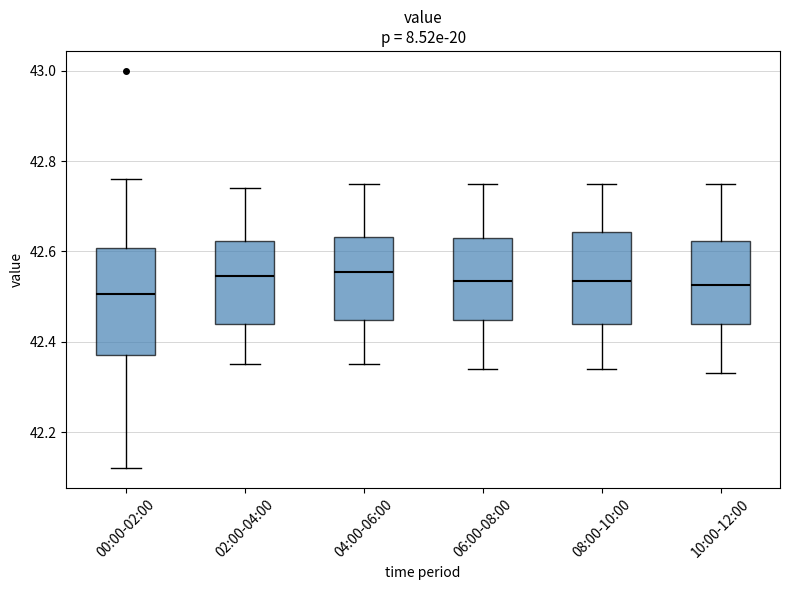

Reading left to right, read every box against the y-axis: the position of its median line, the range the box covers, and the ends of its whiskers. The values are not printed on the chart, so give them approximately, as read against the axis.

00:00-02:00: median 42.50, box 42.38 to 42.60, whiskers 42.12 to 42.76
02:00-04:00: median 42.54, box 42.44 to 42.62, whiskers 42.36 to 42.74
04:00-06:00: median 42.56, box 42.44 to 42.64, whiskers 42.36 to 42.76
06:00-08:00: median 42.54, box 42.44 to 42.64, whiskers 42.34 to 42.76
08:00-10:00: median 42.54, box 42.44 to 42.64, whiskers 42.34 to 42.76
10:00-12:00: median 42.52, box 42.44 to 42.62, whiskers 42.34 to 42.76